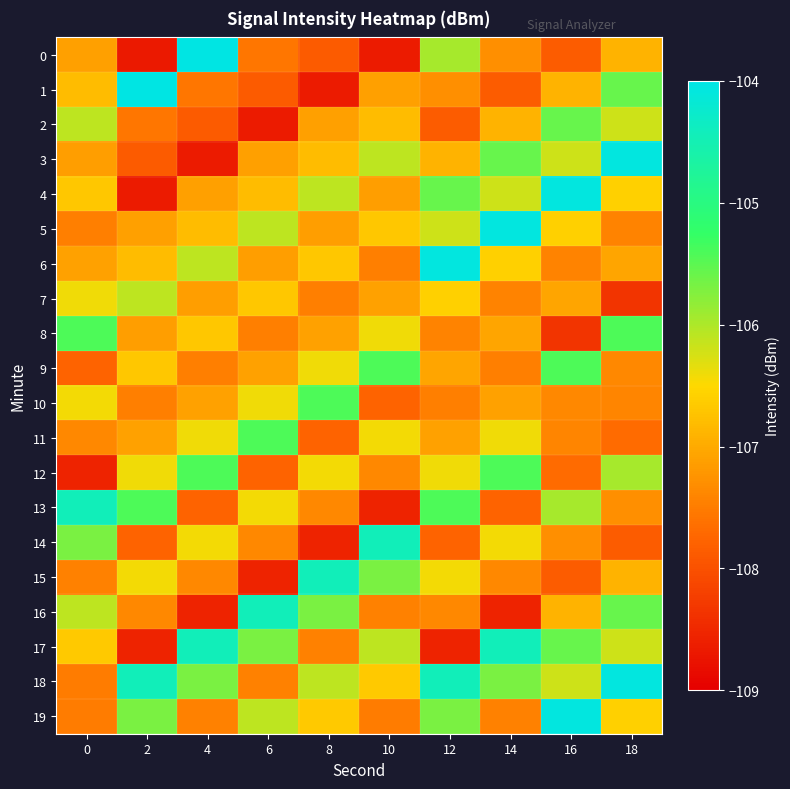

What is the minimum value shown in the chart?

-108.7